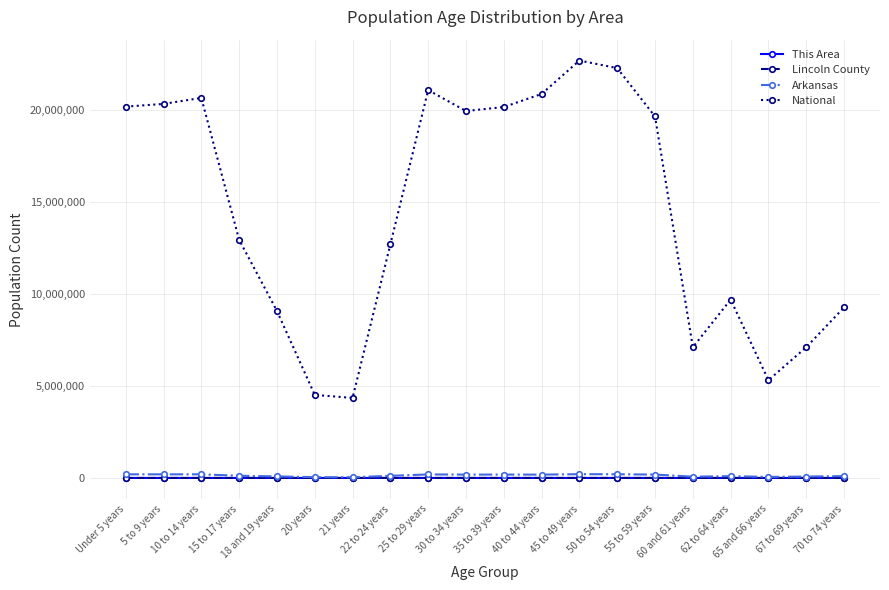

At how many categories does at least one series exceed 7562488?

15